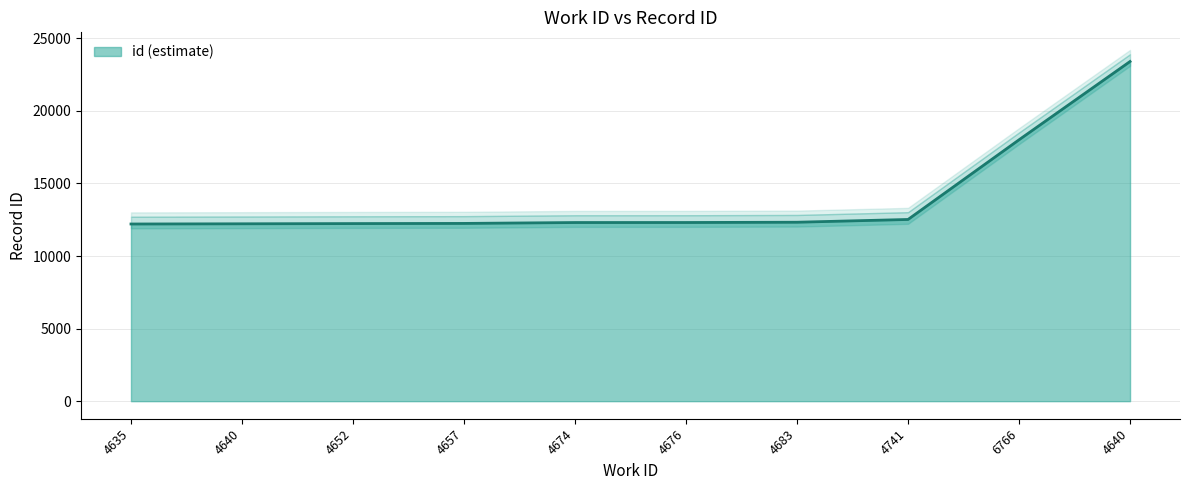

How many values exceed 12308?

4